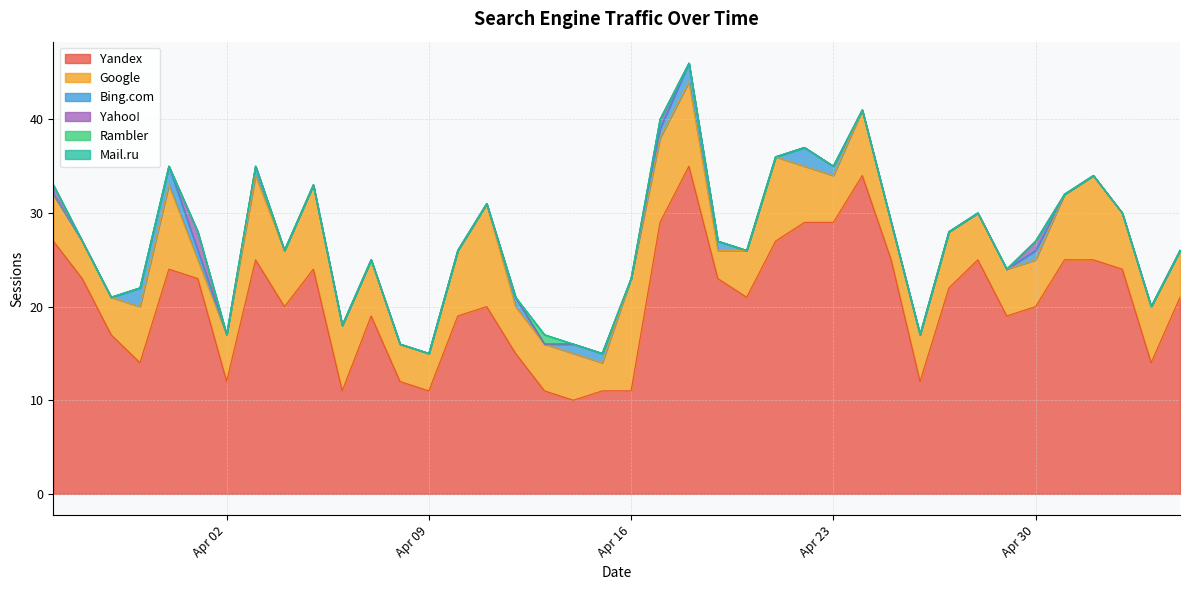

At 2024-04-12, list the series in order from smallest to largest.

Yahoo!, Rambler, Mail.ru, Bing.com, Google, Yandex